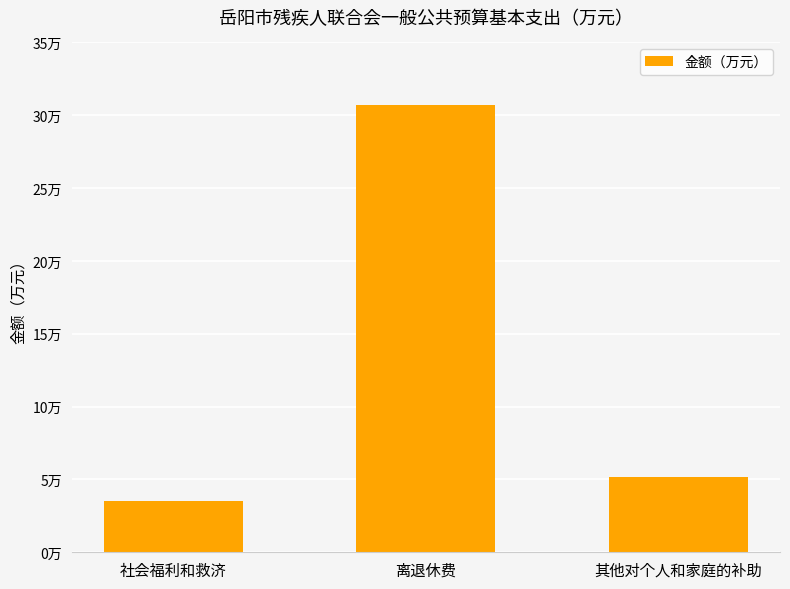

Where is the data nearest to the value 17?

其他对个人和家庭的补助